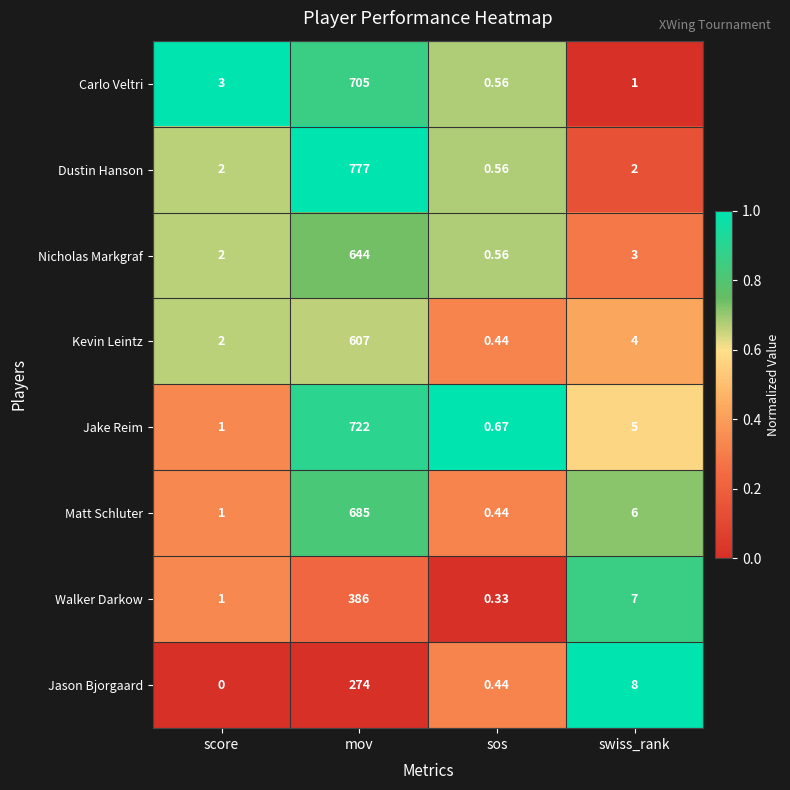

At which label does Jason Bjorgaard reach its peak?

mov